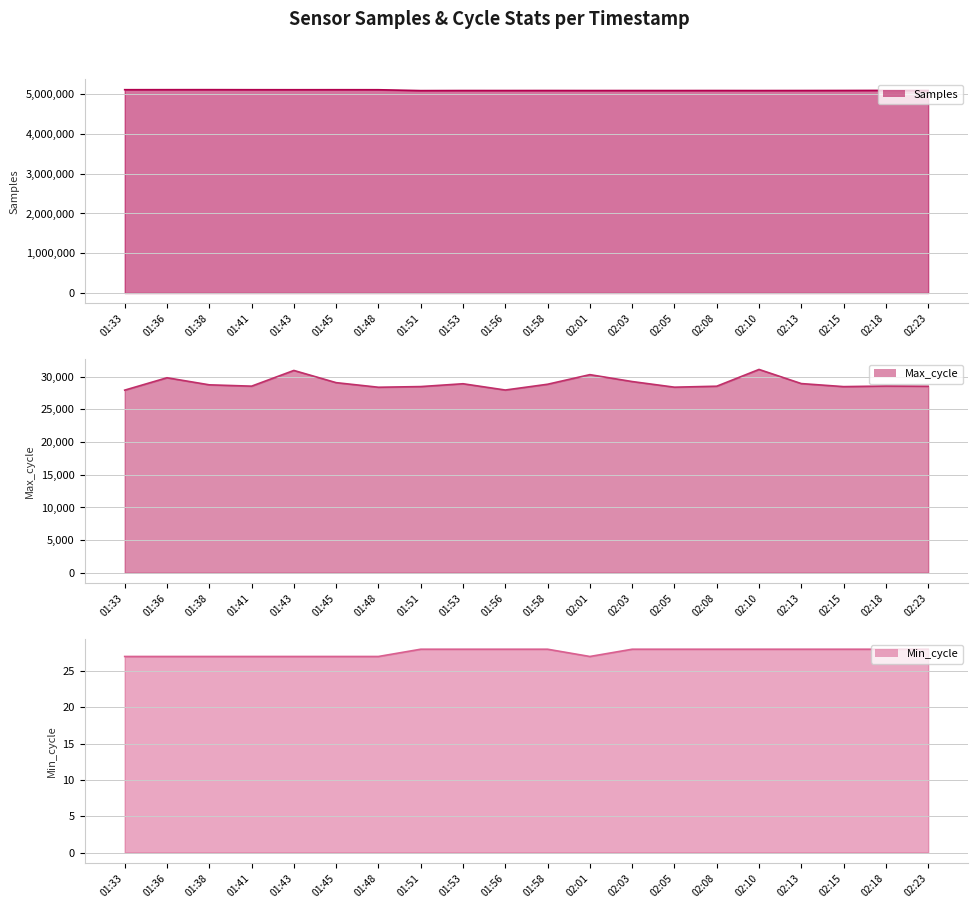

What is the smallest value displayed?

27